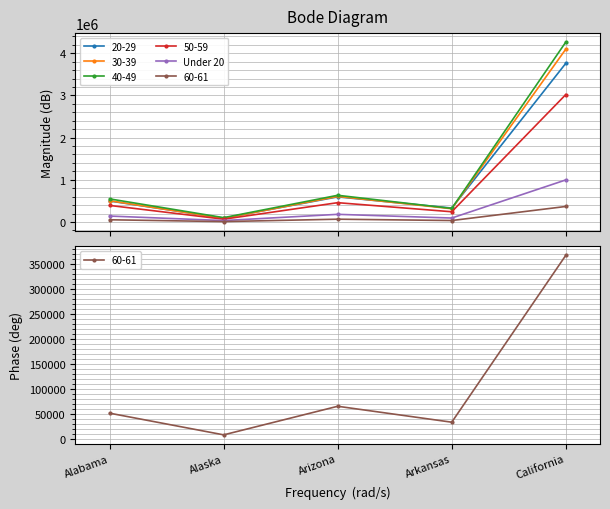

At which category does the data reach its first local peak?

Arizona